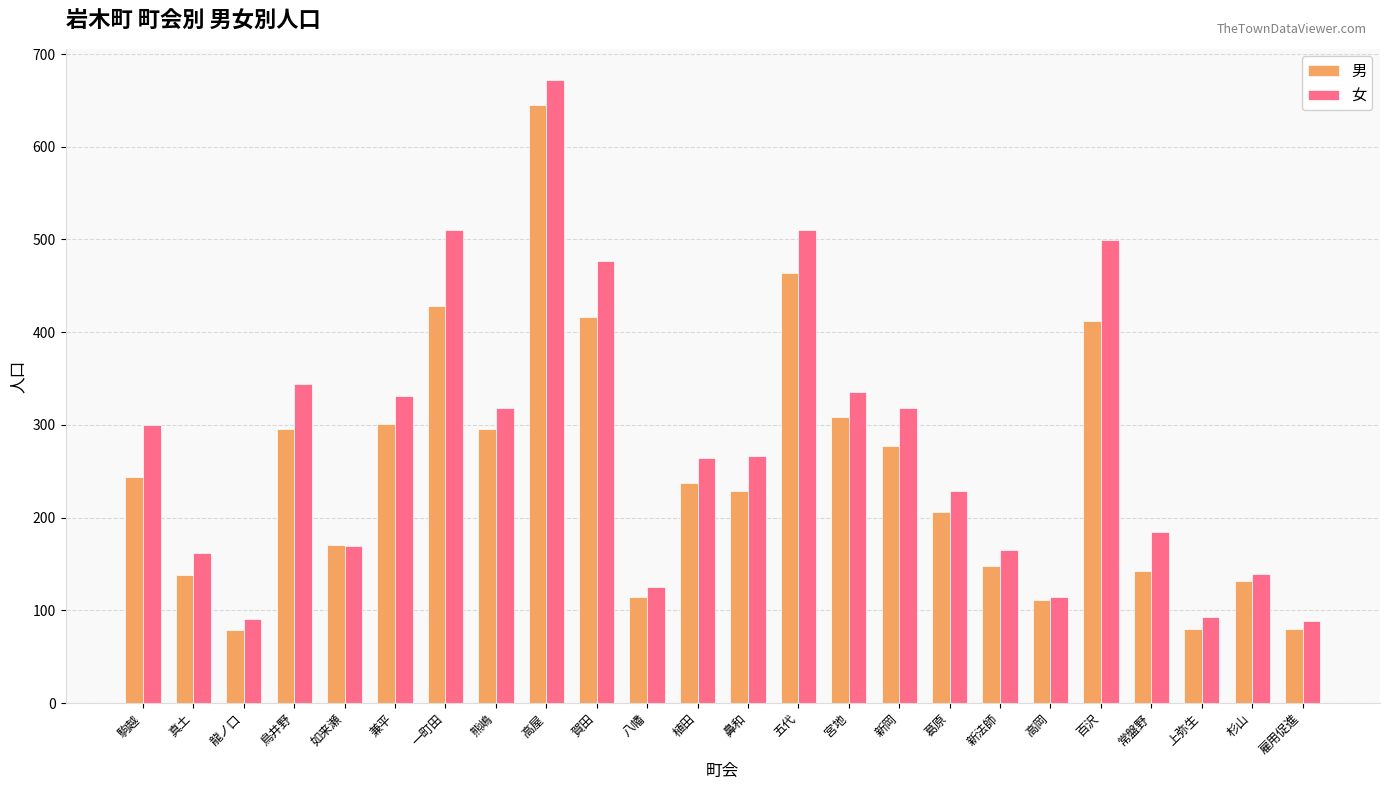

What are all the series names shown in the legend?

男, 女